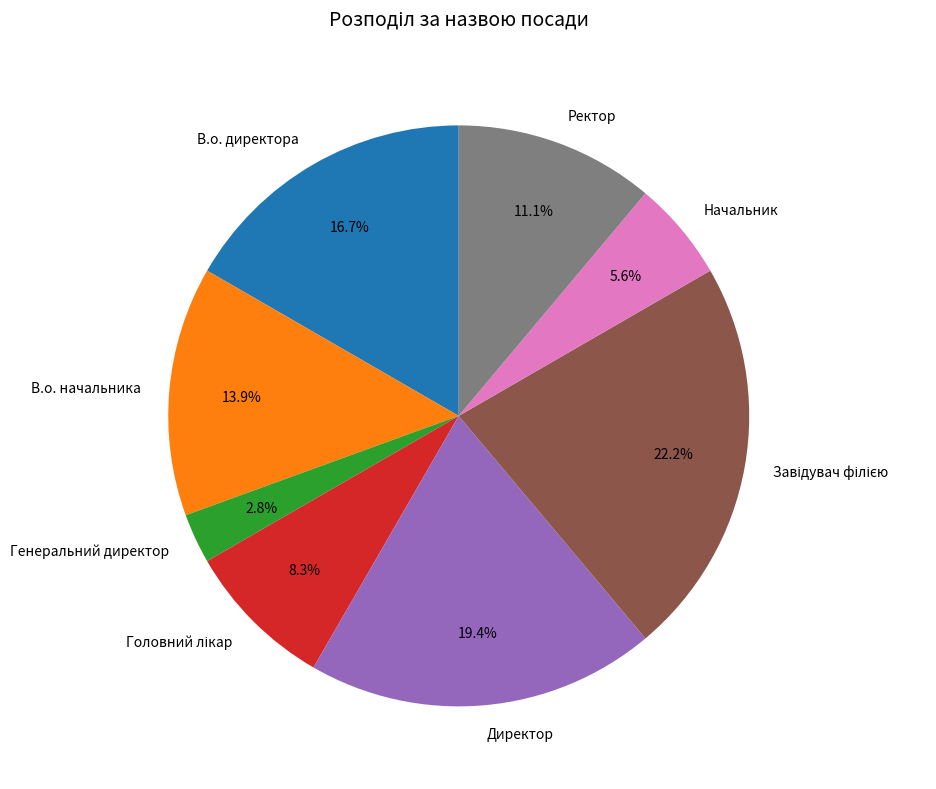

Is it true that В.о. директора is 17% of the pie?

True